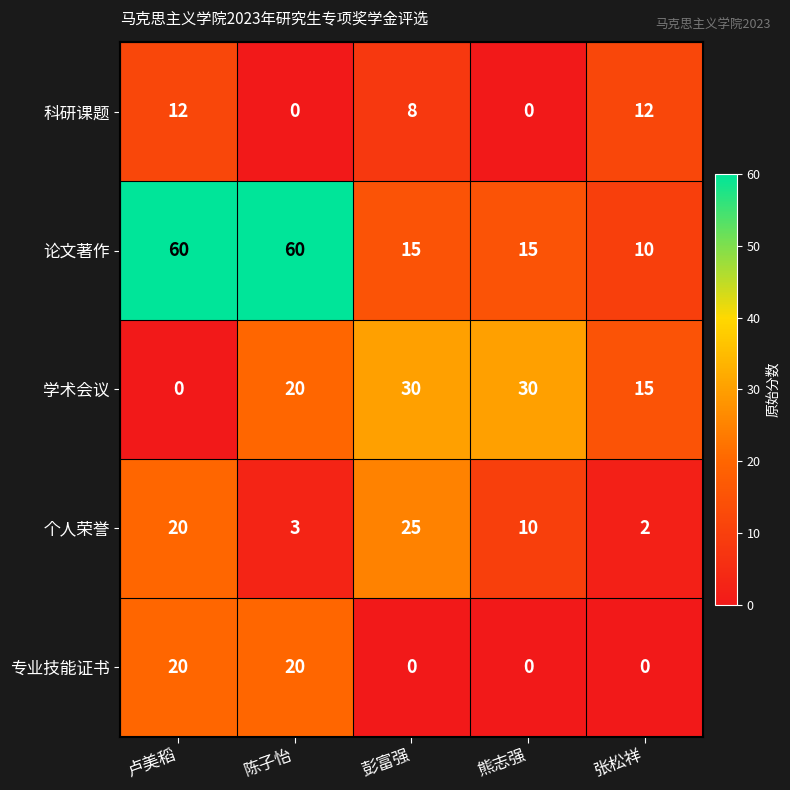

How many data points in 学术会议 are less than 20?

2